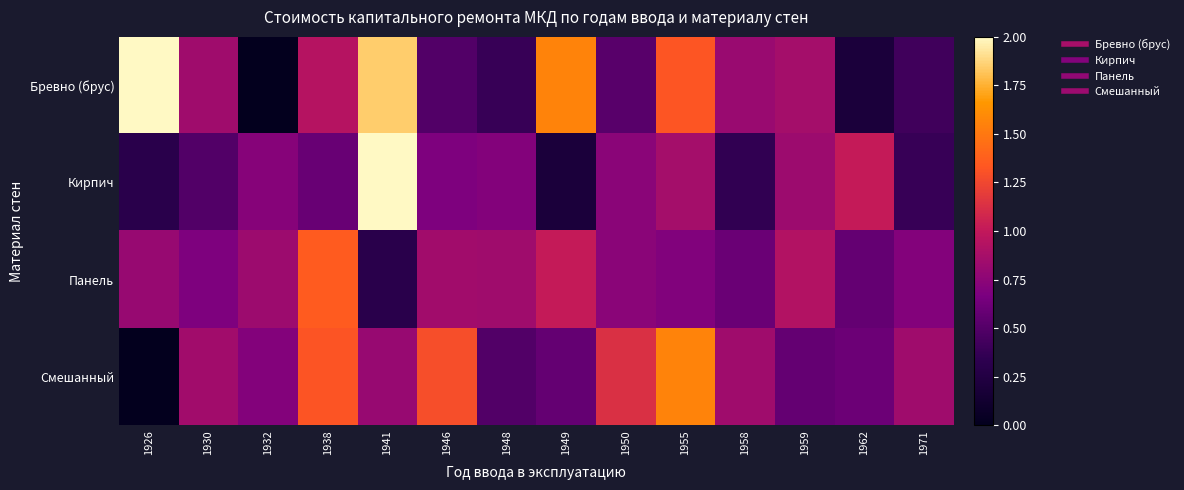

Reading left to right, extract all data points from this chart.

Бревно (брус): 1926=2.0	1930=0.8	1932=0.0	1938=0.9	1941=1.8	1946=0.5	1948=0.4	1949=1.6	1950=0.5	1955=1.3	1958=0.8	1959=0.9	1962=0.2	1971=0.4
Кирпич: 1926=0.3	1930=0.5	1932=0.7	1938=0.6	1941=2.0	1946=0.7	1948=0.7	1949=0.2	1950=0.7	1955=0.9	1958=0.4	1959=0.8	1962=1.0	1971=0.4
Панель: 1926=0.8	1930=0.7	1932=0.8	1938=1.4	1941=0.3	1946=0.8	1948=0.8	1949=1.0	1950=0.7	1955=0.7	1958=0.6	1959=0.9	1962=0.6	1971=0.7
Смешанный: 1926=0.0	1930=0.8	1932=0.7	1938=1.3	1941=0.8	1946=1.3	1948=0.5	1949=0.6	1950=1.1	1955=1.6	1958=0.8	1959=0.6	1962=0.6	1971=0.8